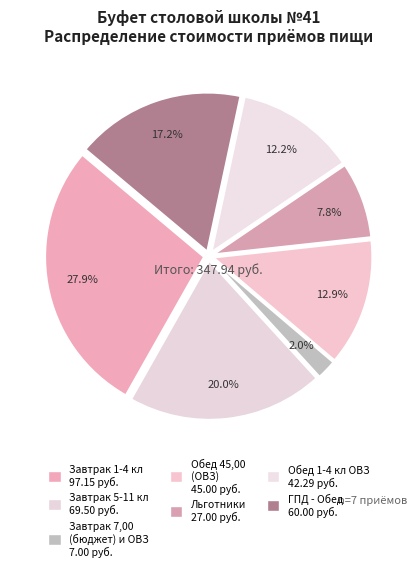

Which slice is the smallest?

Завтрак 7,00 (бюджет) и ОВЗ